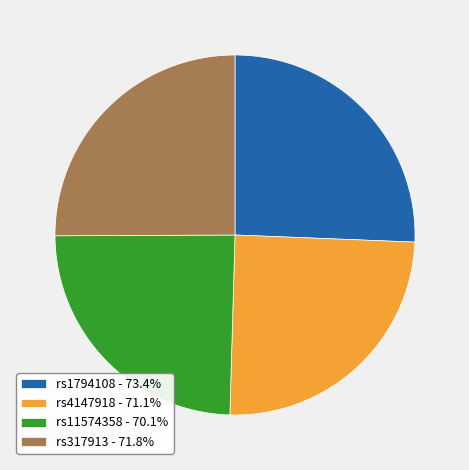

Count the number of slices in the pie.

4